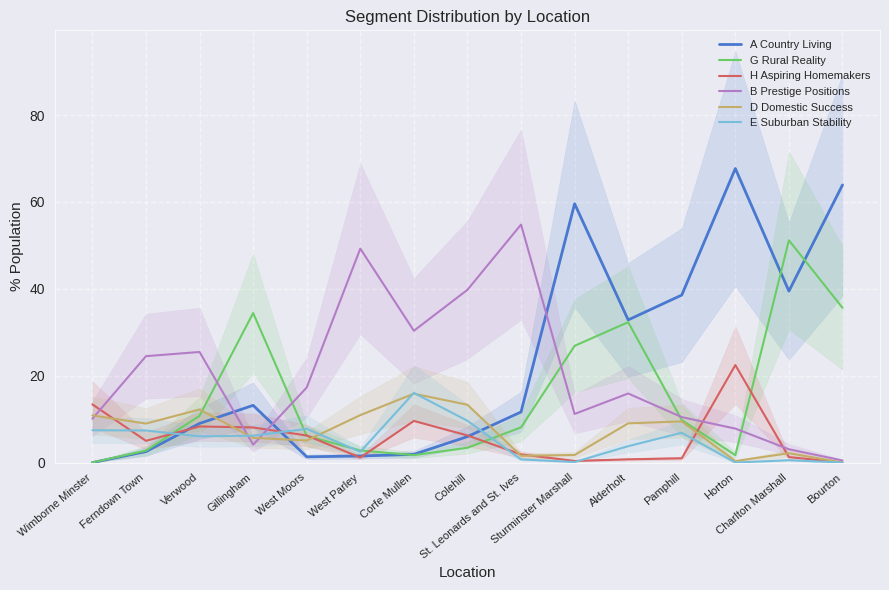

What are all the series names shown in the legend?

A Country Living, G Rural Reality, H Aspiring Homemakers, B Prestige Positions, D Domestic Success, E Suburban Stability